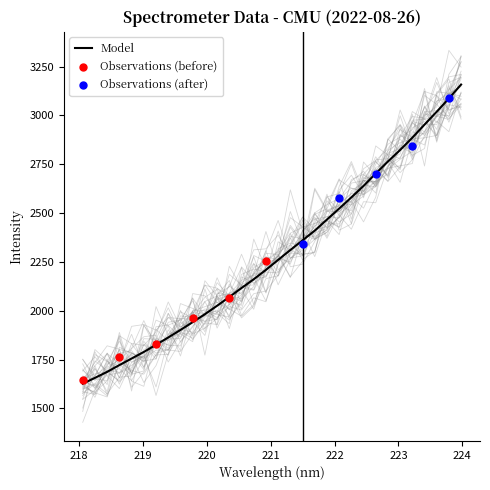

Between 219.0156 and 220.9264, which is larger?

220.9264